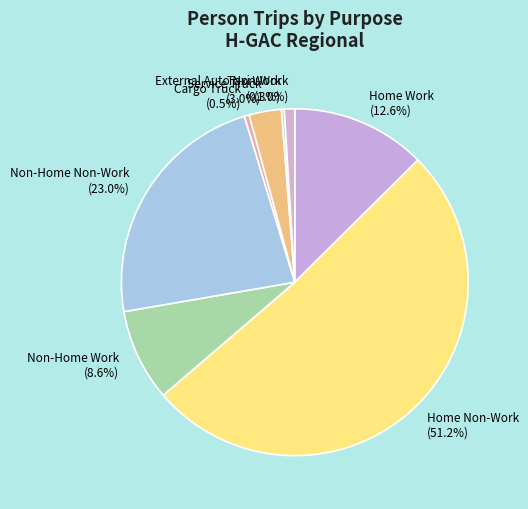

Which category has the biggest portion of the pie?

Home Non-Work